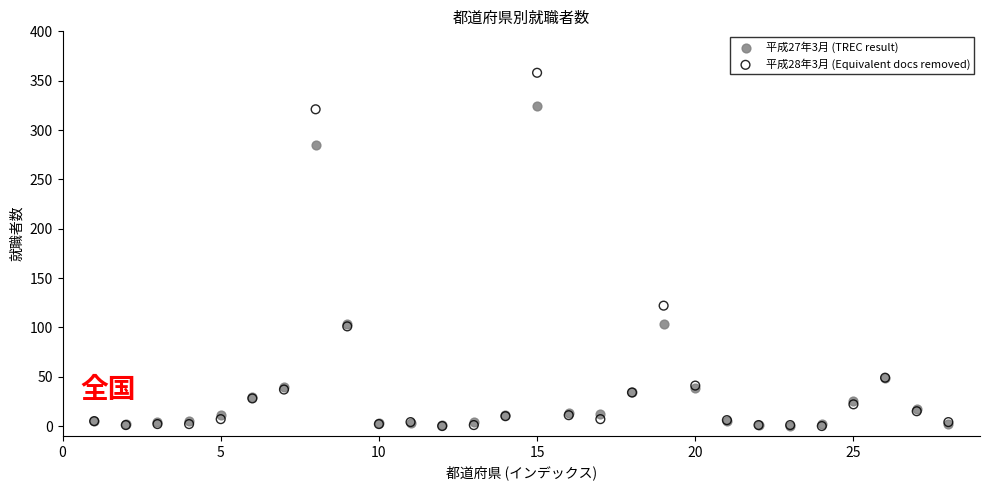

Across all series, what Y value is closest to 179?

122